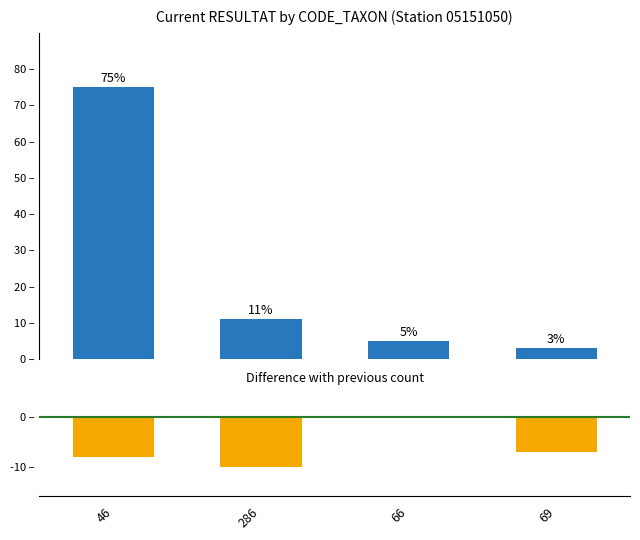

What is the difference between the second highest and minimum values in the Current proportion series?

8